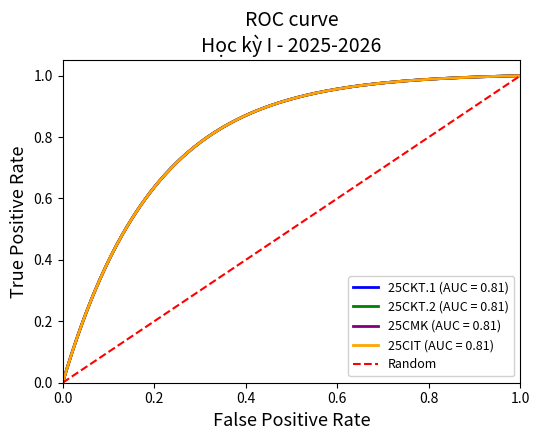

The chart shows a value of 0 at 1.0. True or false?

False